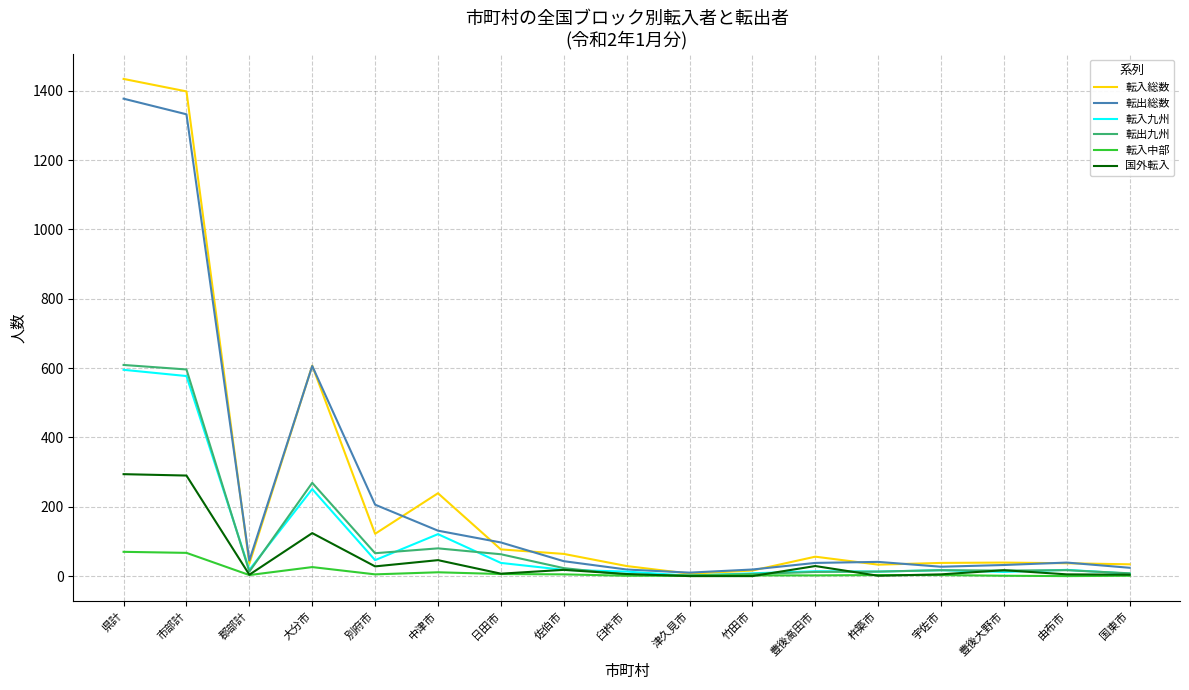

What position from the left is 宇佐市?

14